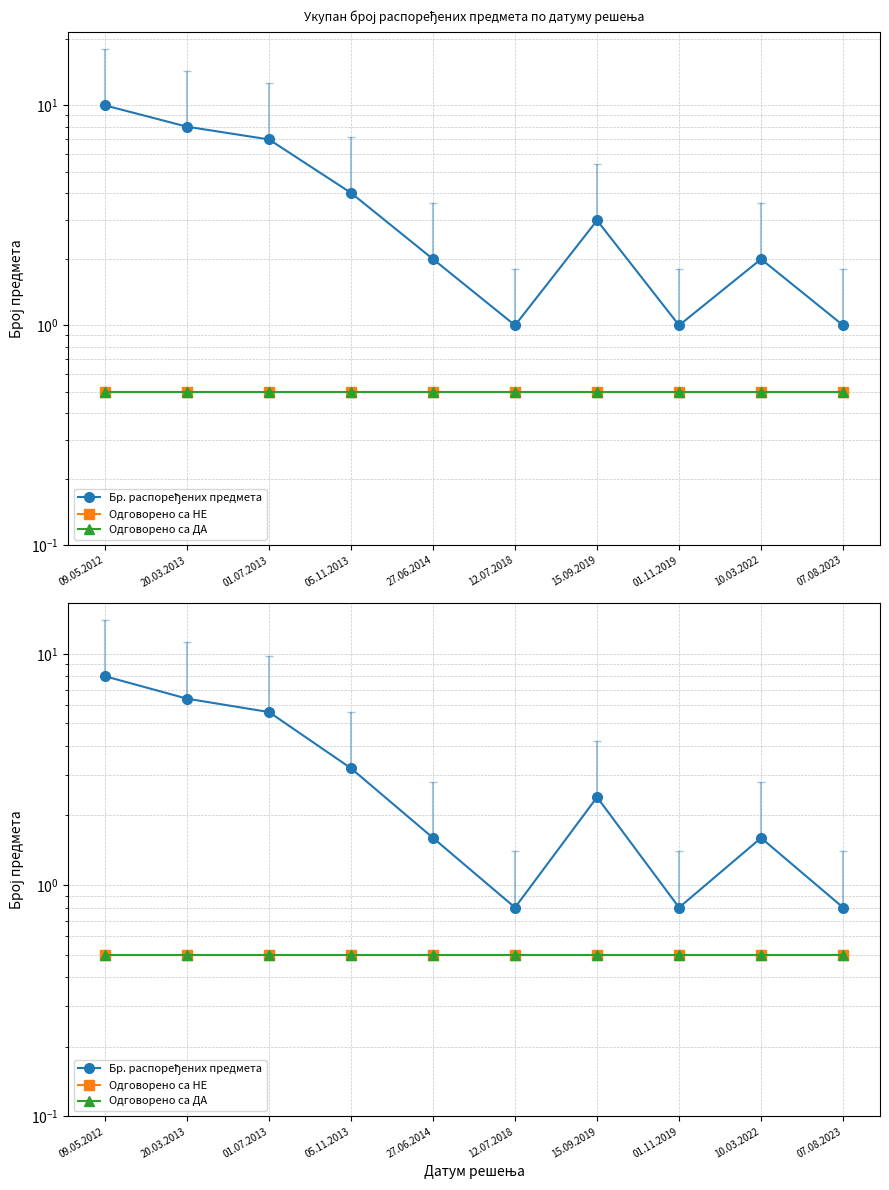

What is the approximate value of Одговорено са НЕ at 10.03.2022?

0.5